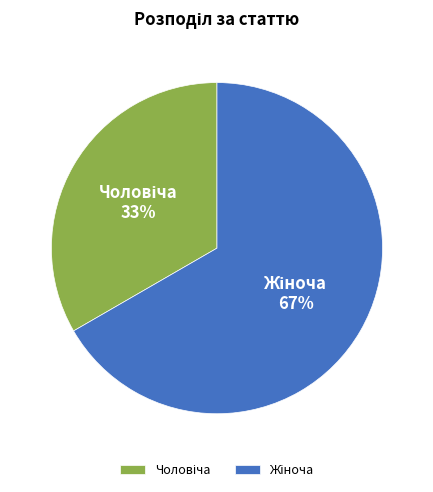

Is there any slice that represents more than half of the pie?

Yes